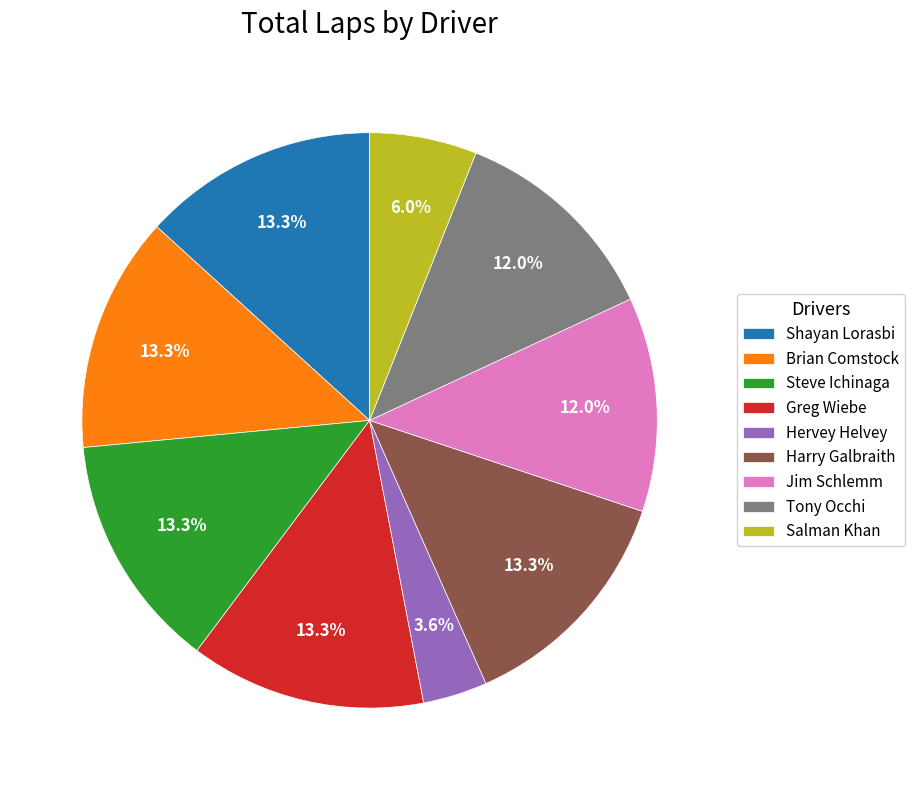

To the nearest percent, what percentage of the pie is Jim Schlemm?

12%